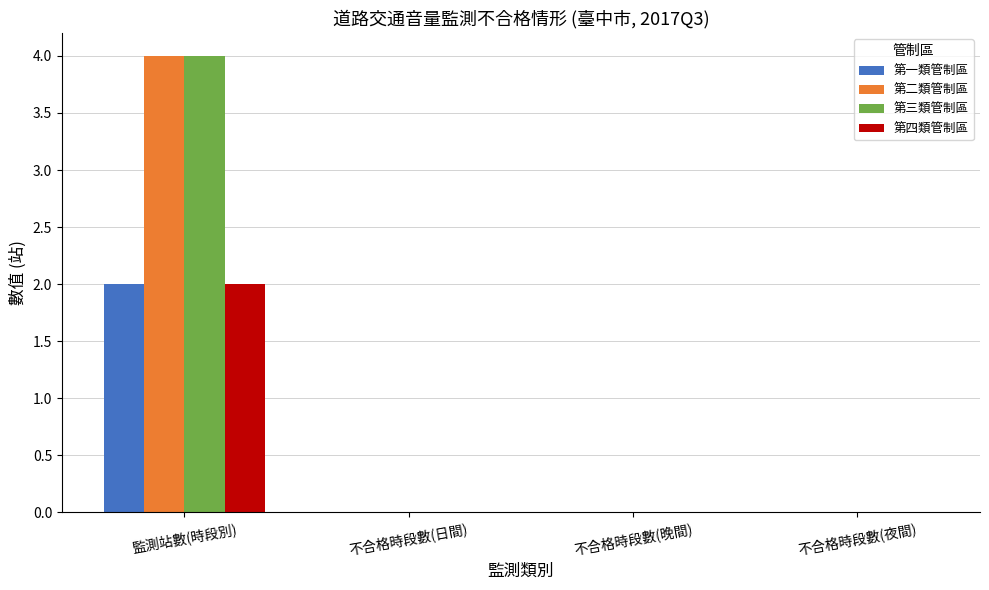

At which category is the sum across all series the highest?

監測站數(時段別)